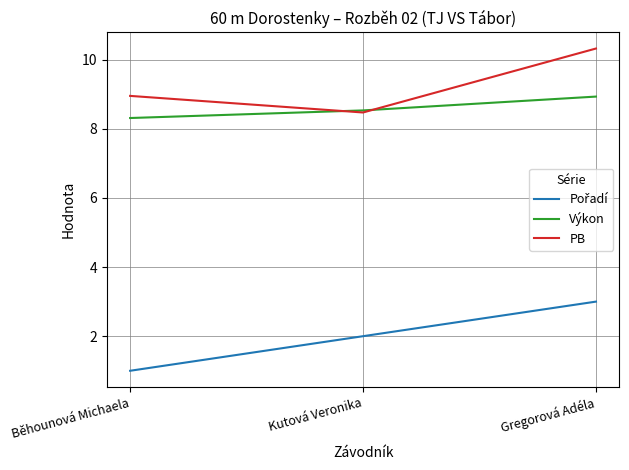

What position from the left is Běhounová Michaela?

1